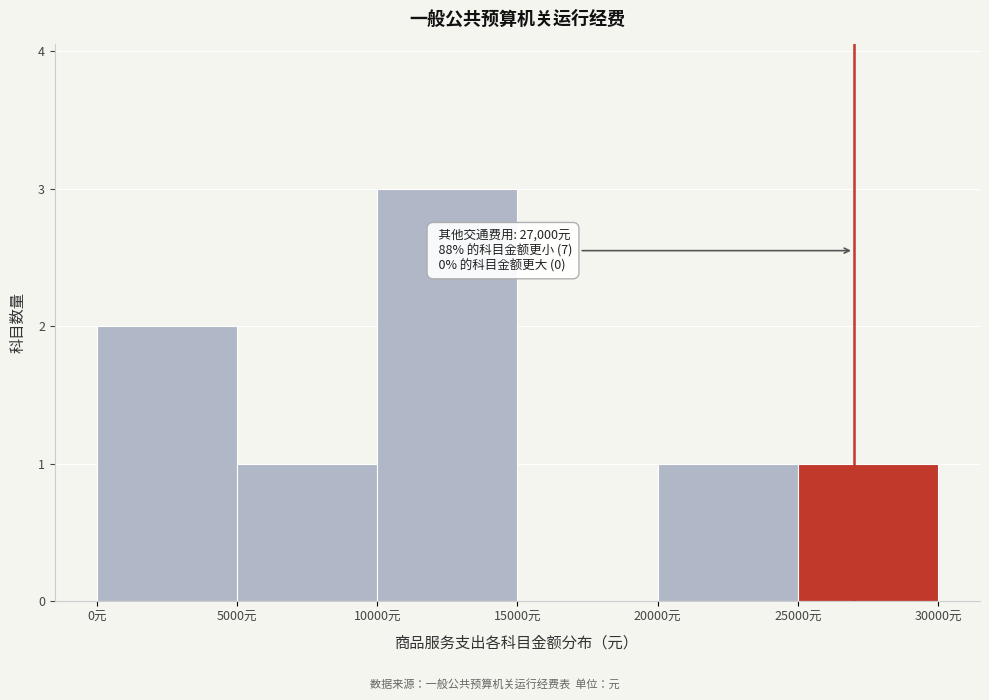

Over which range of the x-axis is the bar tallest?

10000 to 15000